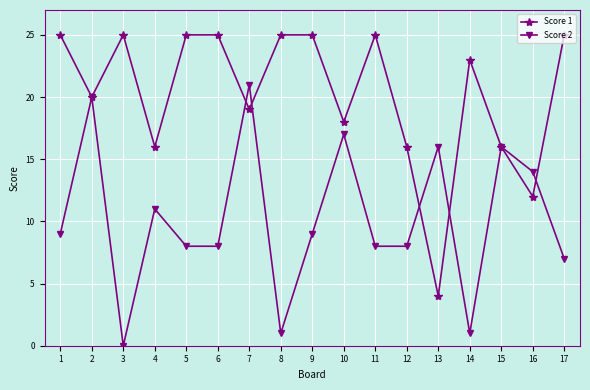

Rank the series by their average value, from lowest to highest.

Score 2, Score 1